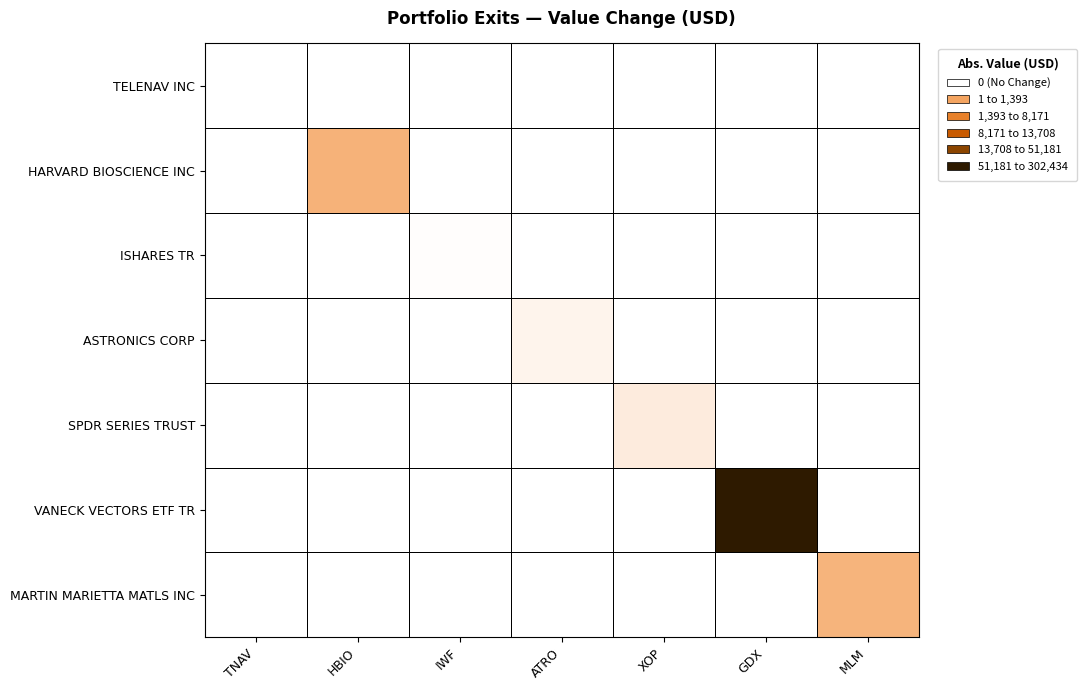

How many distinct data groups are displayed?

7